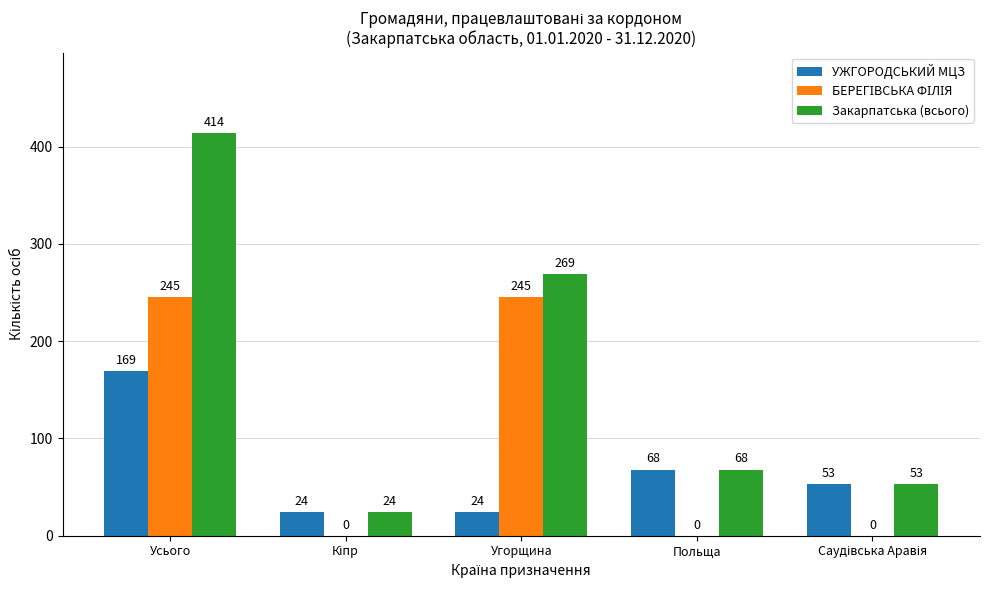

Which series has the largest total across all categories?

Закарпатська (всього)